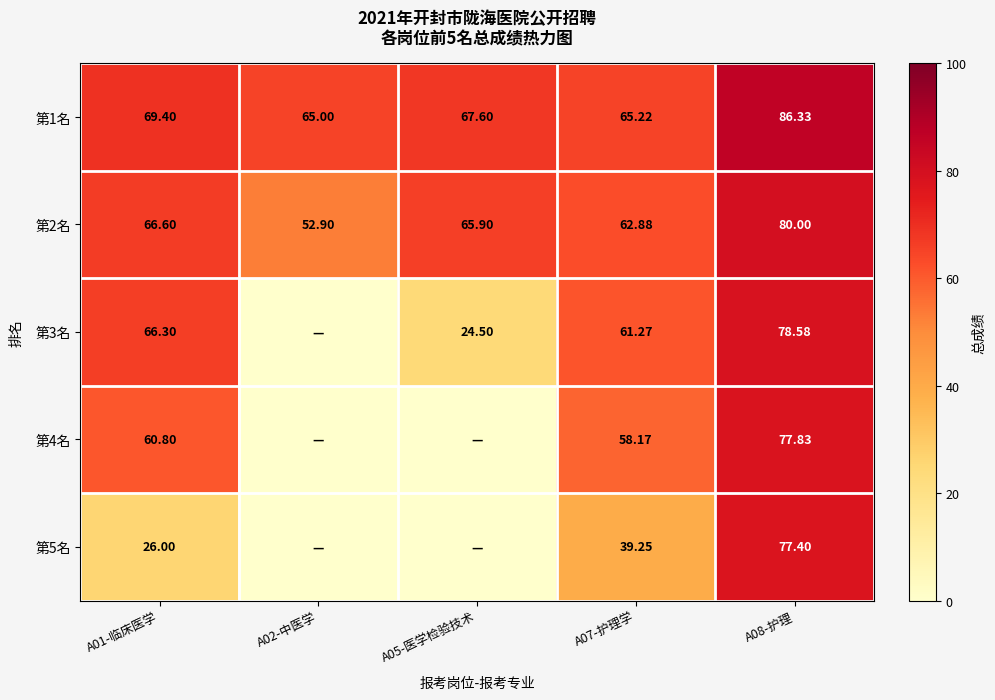

Is the value of 第1名 at A08-护理 greater than the value of 第2名 at A08-护理?

Yes